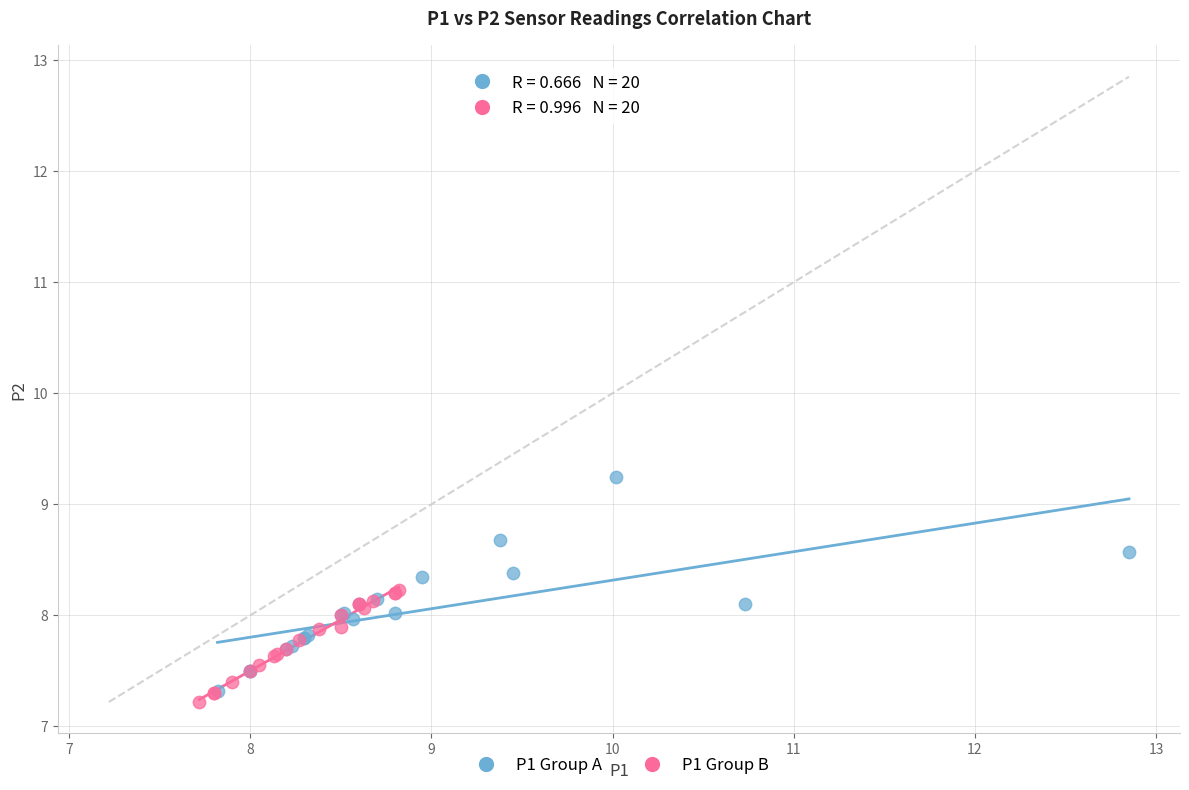

Which series reaches the maximum Y coordinate?

P1 Group A